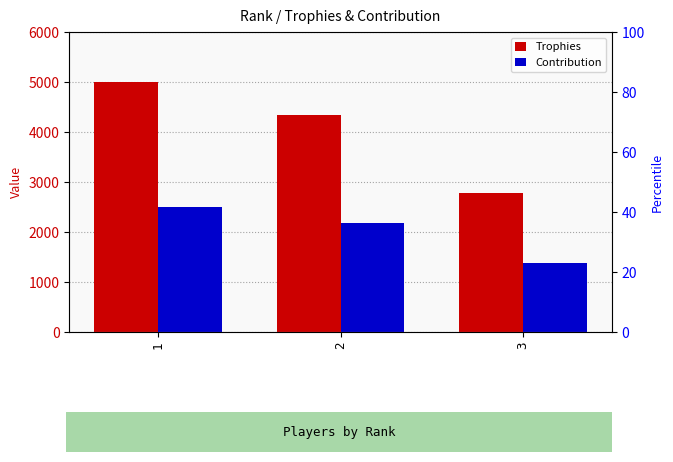

Which series has the widest spread of values?

Trophies